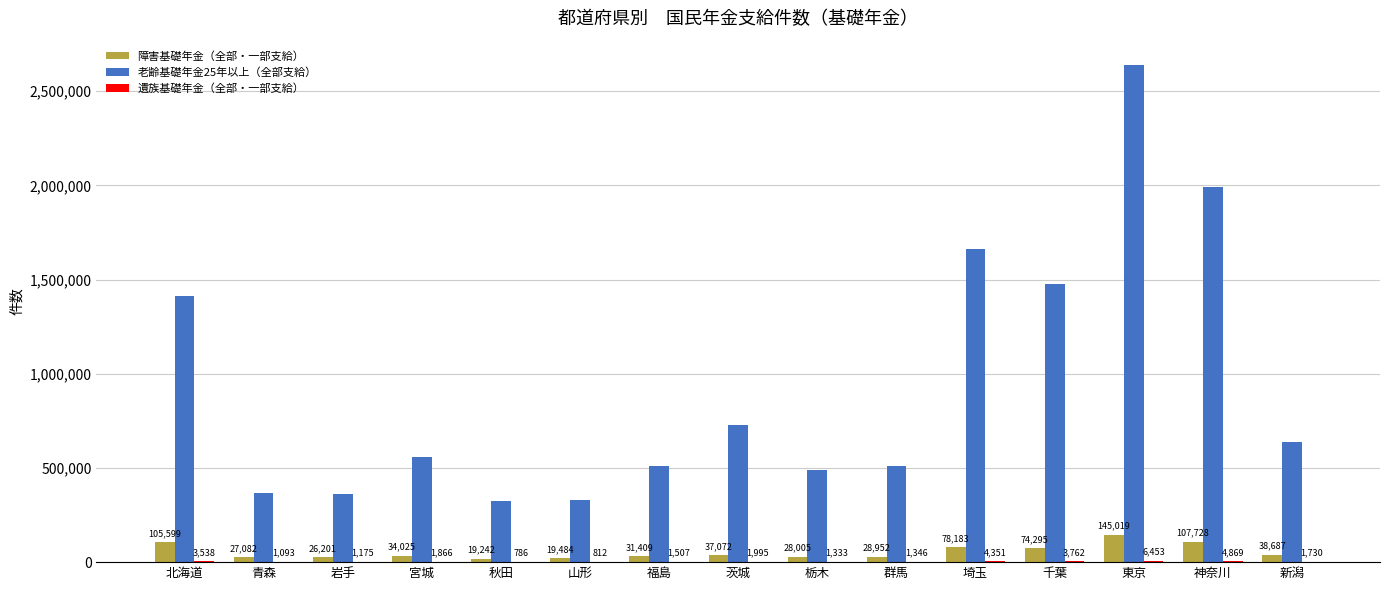

At which category is the sum across all series the highest?

東京